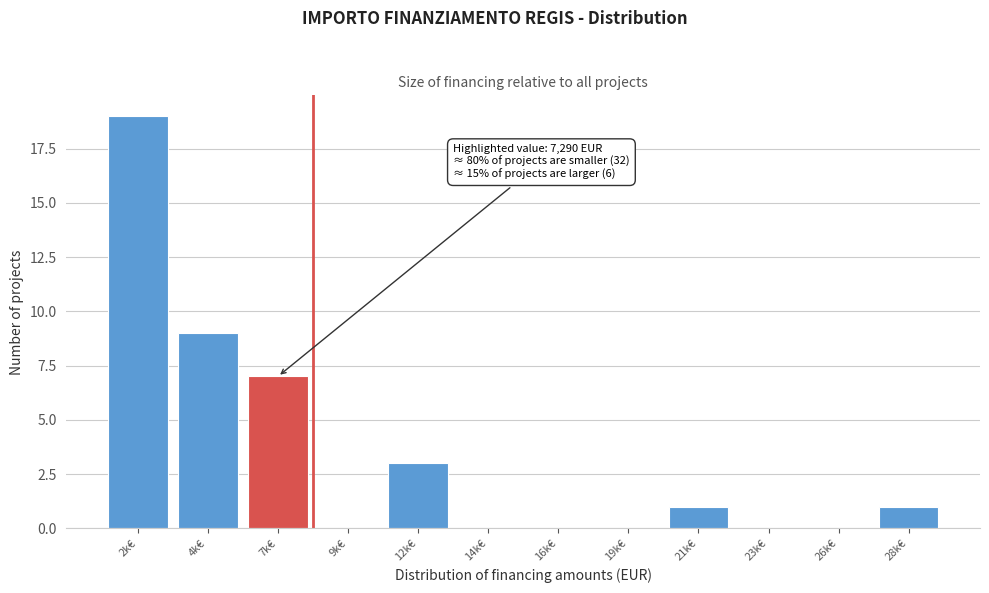

Reading left to right, list all the values displayed in this chart.

2k€=19	4k€=9	7k€=7	9k€=0	12k€=3	14k€=0	16k€=0	19k€=0	21k€=1	23k€=0	26k€=0	28k€=1